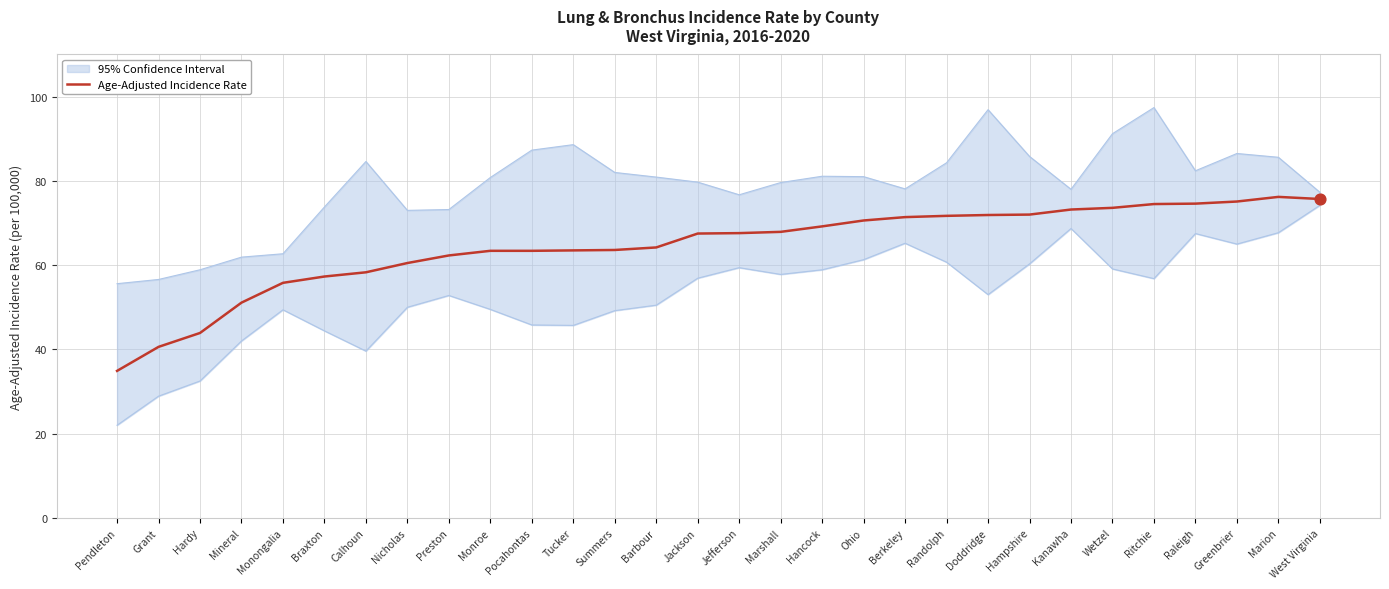

Between Monroe and Doddridge, which is larger?

Doddridge